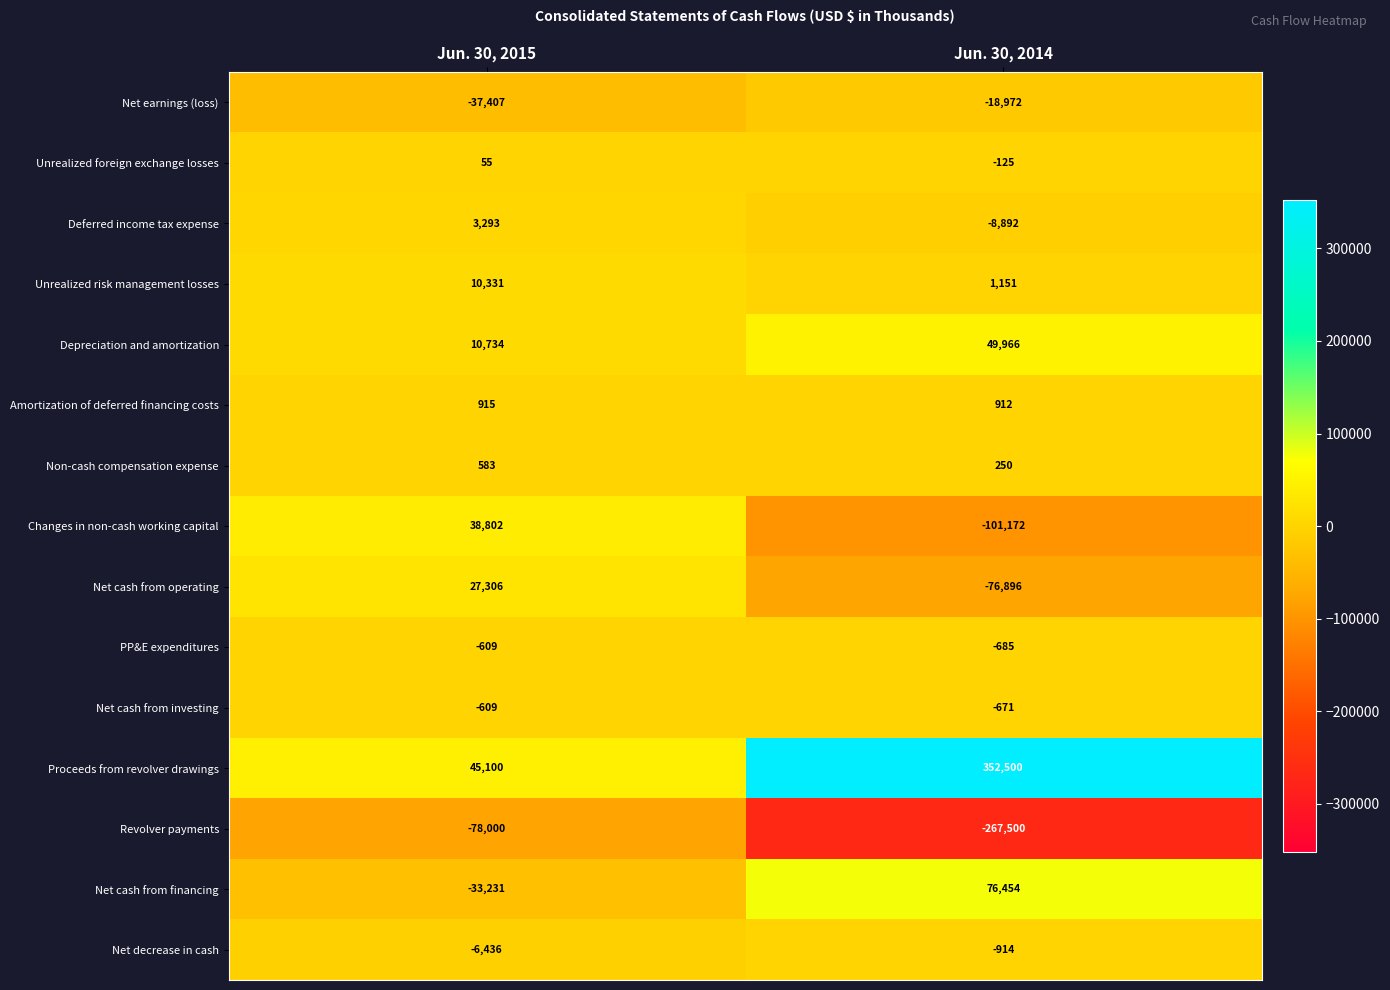

Where is Net cash from financing nearest to the value 21611?

Jun. 30, 2015